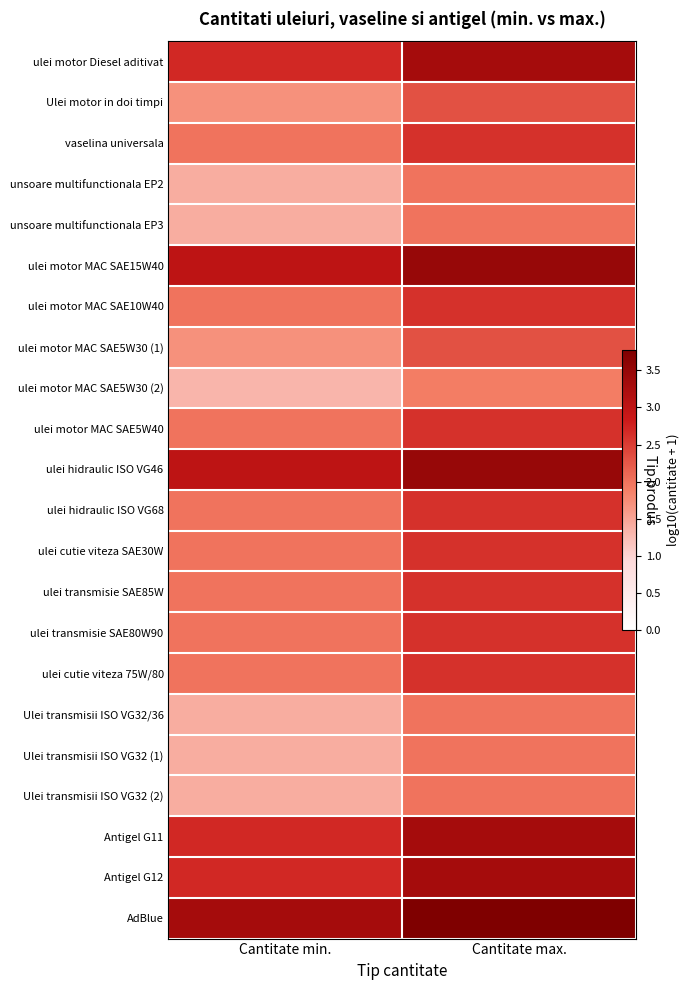

At which category does the chart reach its minimum across all series?

Cantitate min.